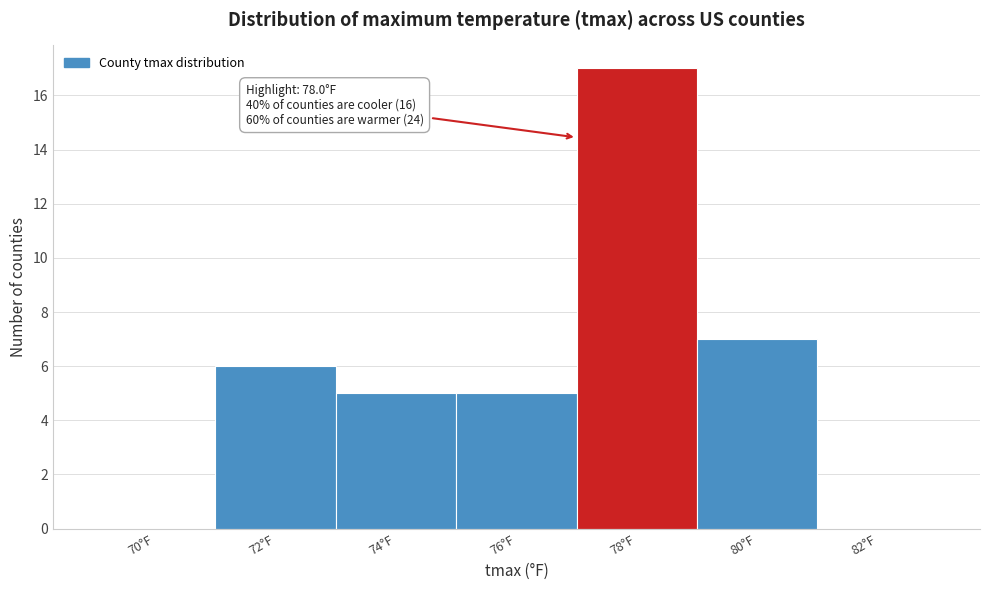

Reading left to right, what are all the values shown in this chart?

70°F=0	72°F=6	74°F=5	76°F=5	78°F=17	80°F=7	82°F=0